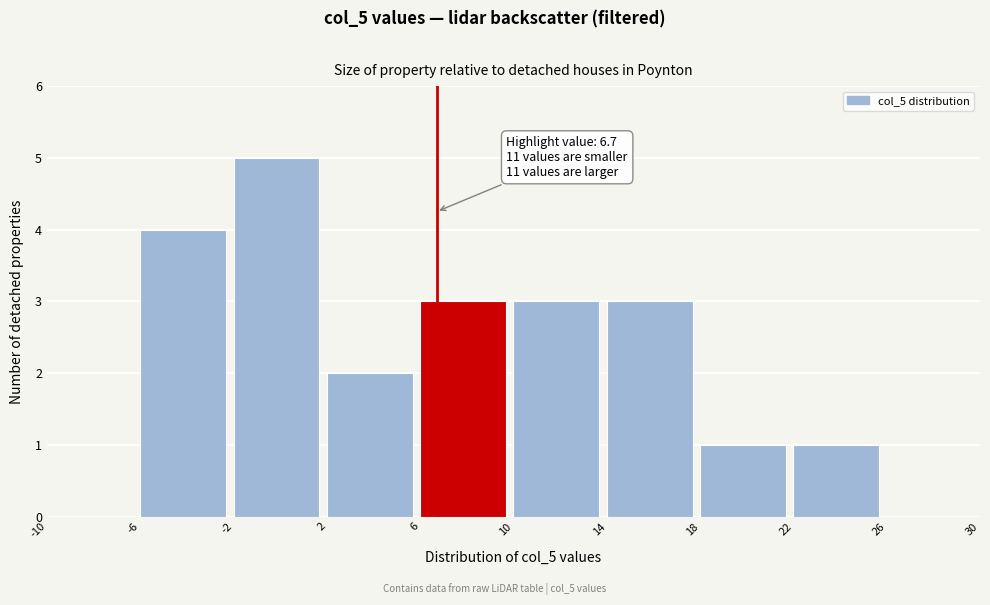

Which range on the x-axis has the tallest bar?

-2 to 2